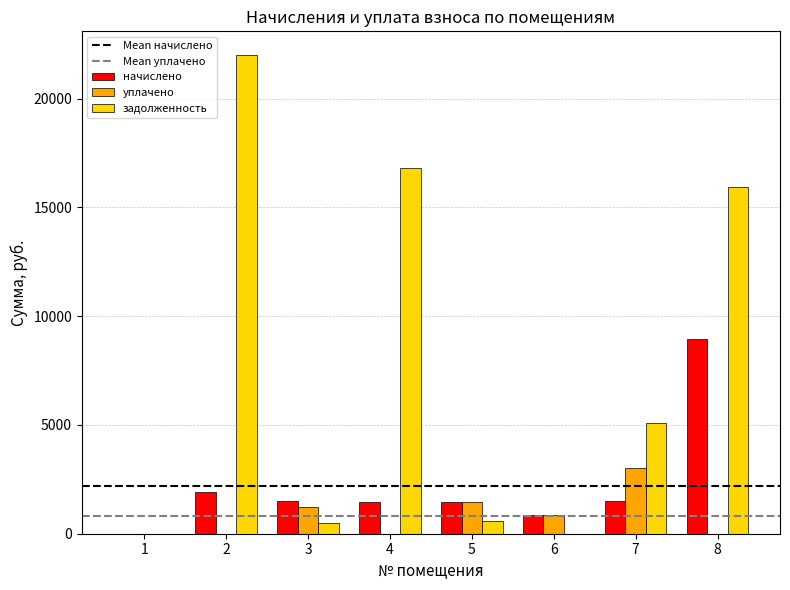

Which series has the largest total across all categories?

задолженность